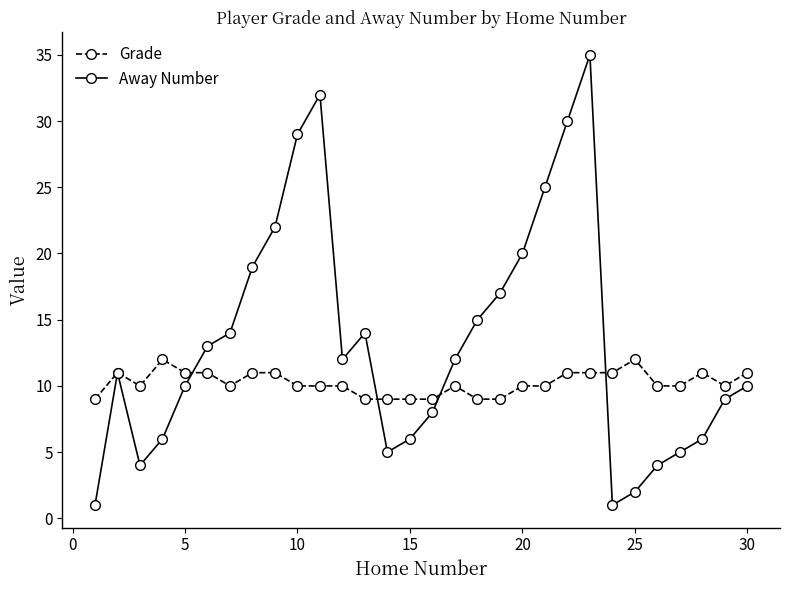

Rank the series by their average value, from highest to lowest.

Away Number, Grade